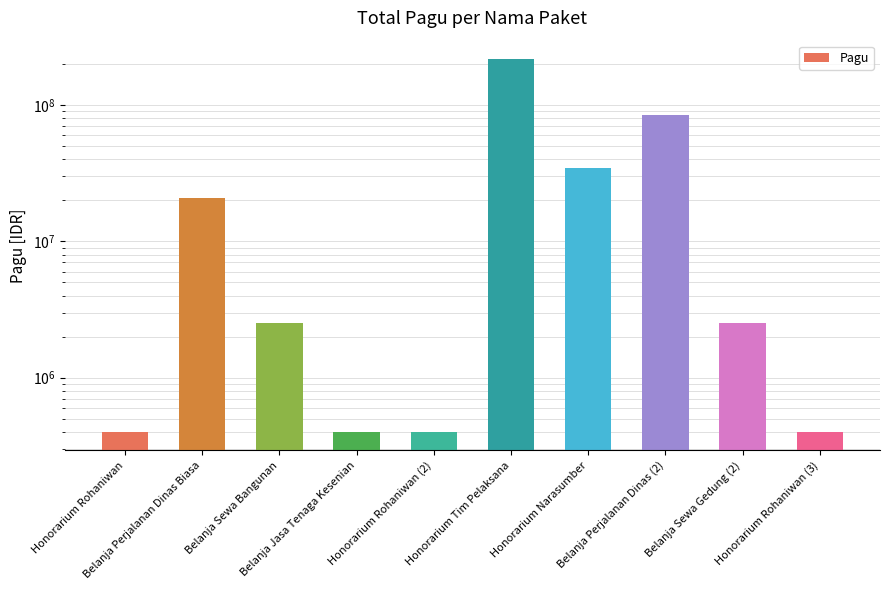

Reading left to right, list all the values displayed in this chart.

Honorarium Rohaniwan=400000	Belanja Perjalanan Dinas Biasa=20650000	Belanja Sewa Bangunan=2500000	Belanja Jasa Tenaga Kesenian=400000	Honorarium Rohaniwan (2)=400000	Honorarium Tim Pelaksana=217200000	Honorarium Narasumber=34750000	Belanja Perjalanan Dinas (2)=85366000	Belanja Sewa Gedung (2)=2500000	Honorarium Rohaniwan (3)=400000